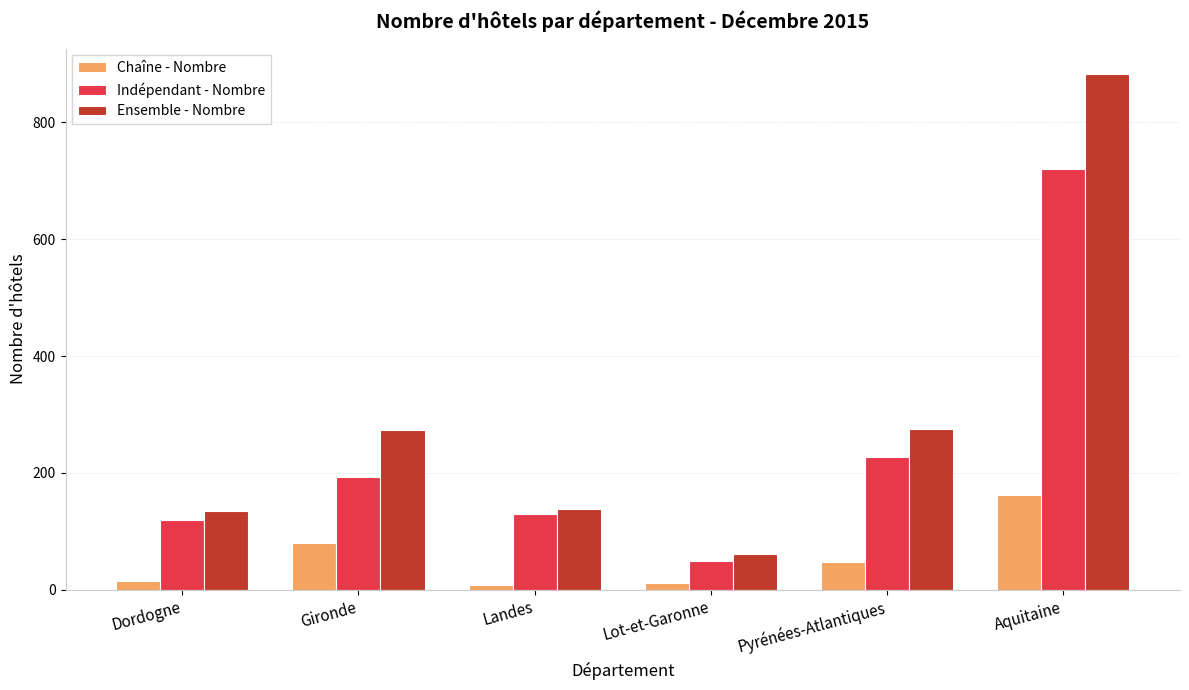

Which series has the widest spread of values?

Ensemble - Nombre